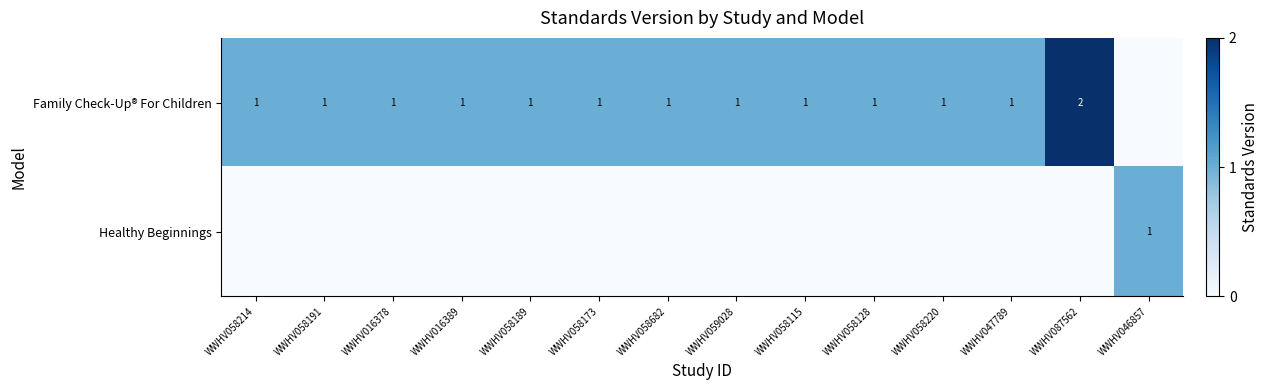

The value of Family Check-Up® For Children at WWHV058189 is 1. True or false?

True